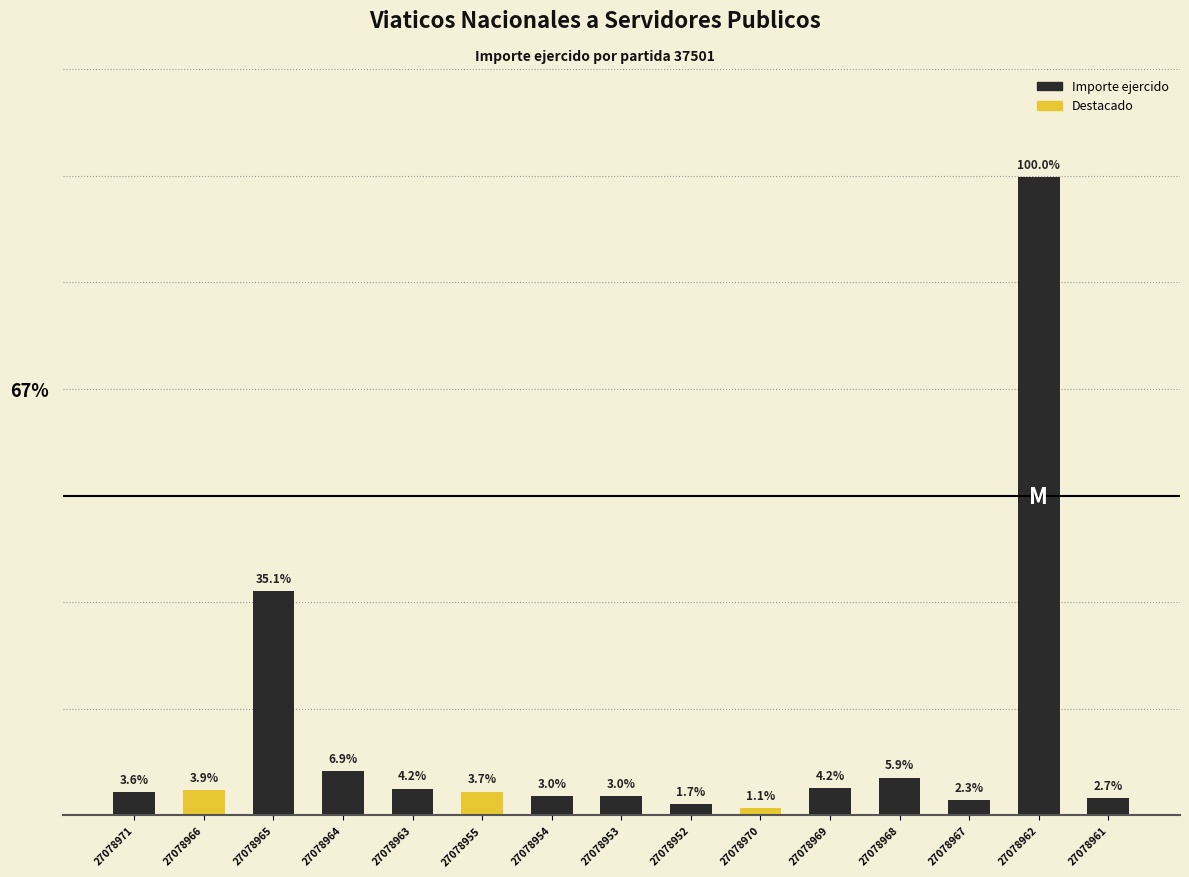

Which label corresponds to the smallest value in the chart?

27078970